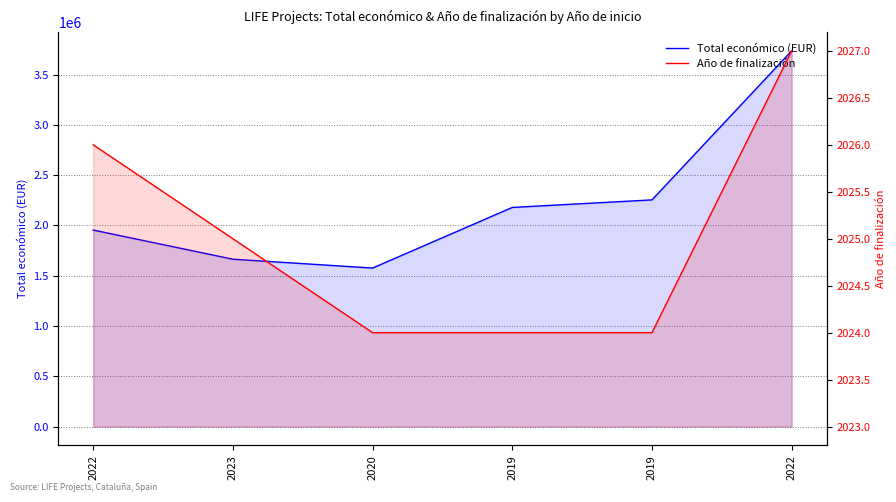

Rank the categories by Año de finalización value from lowest to highest.

2020, 2019, 2019, 2023, 2022, 2022